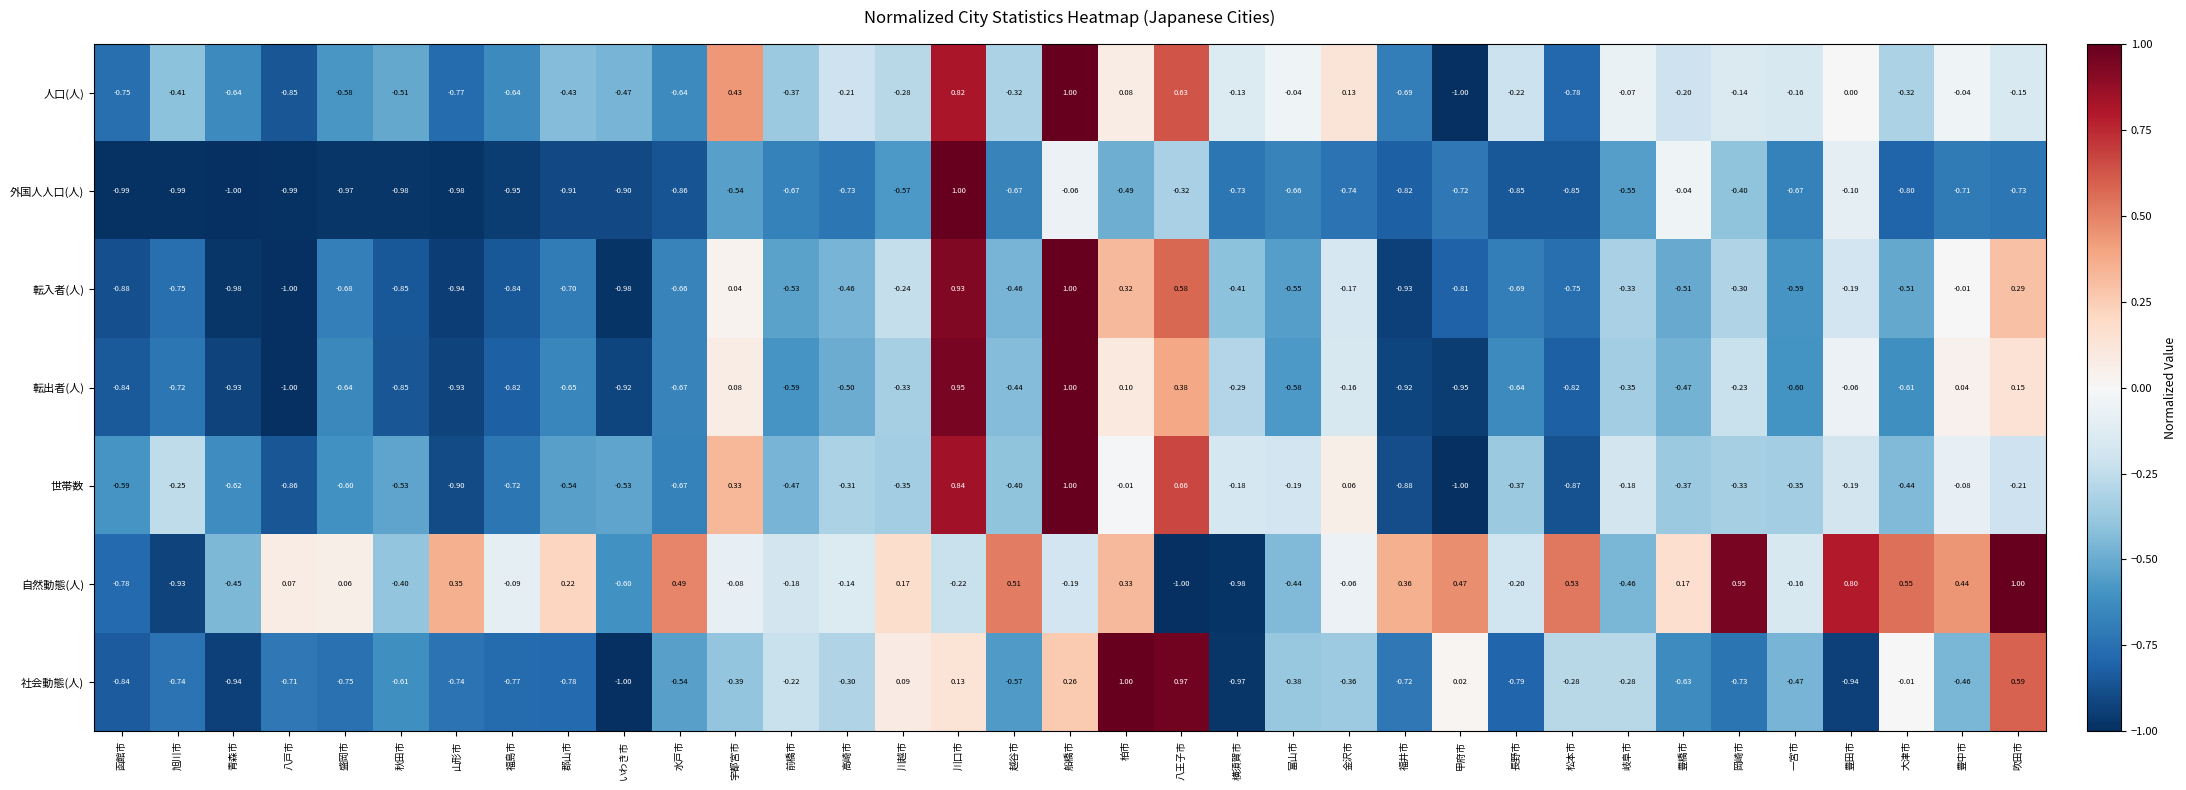

Which series has the largest total across all categories?

自然動態(人)